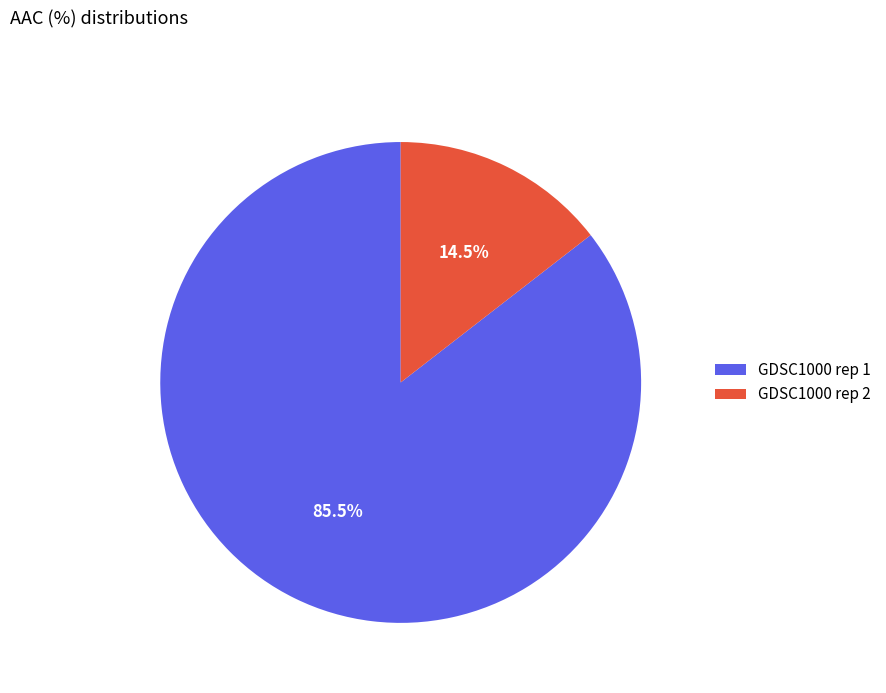

Rank the categories by value from lowest to highest.

GDSC1000 rep 2, GDSC1000 rep 1